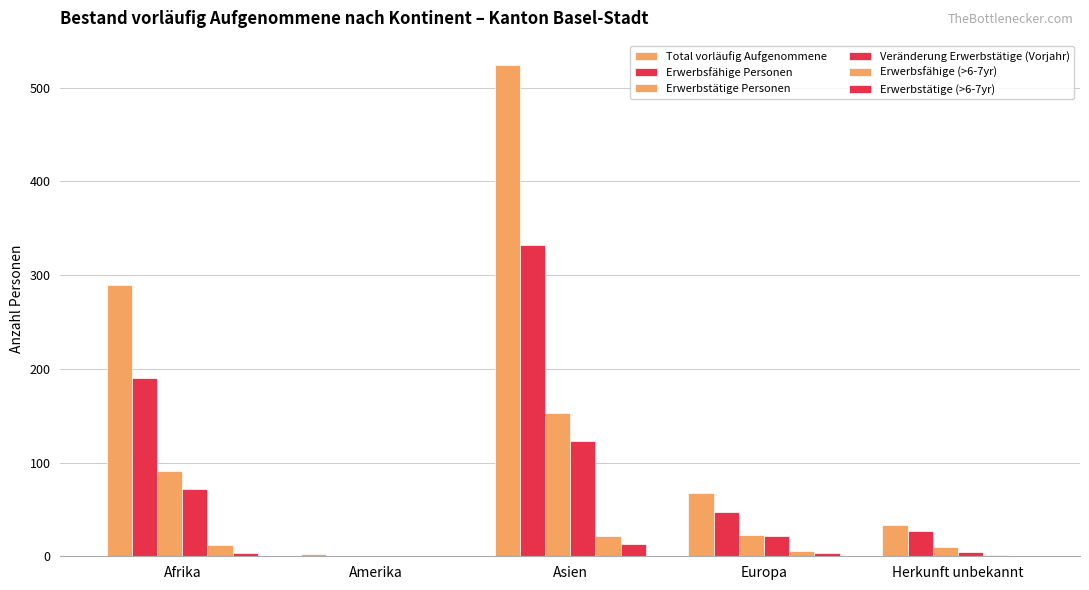

How many distinct data groups are displayed?

6